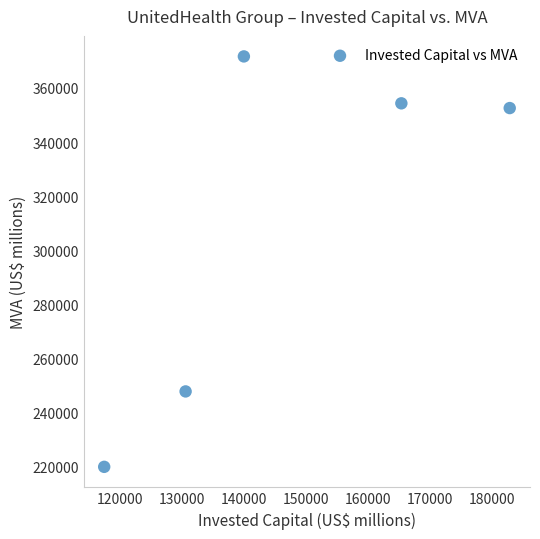

What is the average Y value?

309272